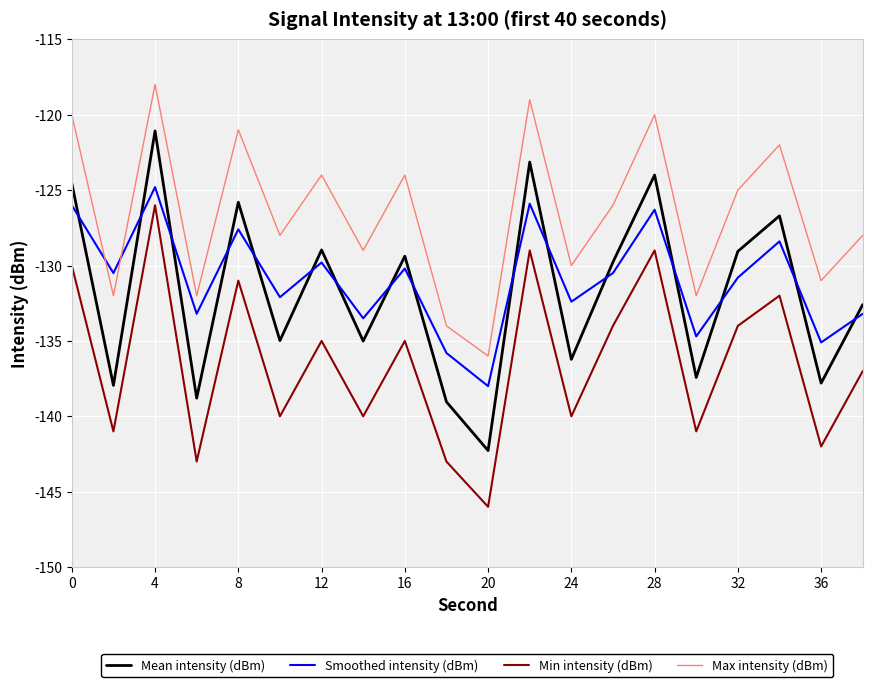

Which series has the largest range (max minus min)?

Mean intensity (dBm)